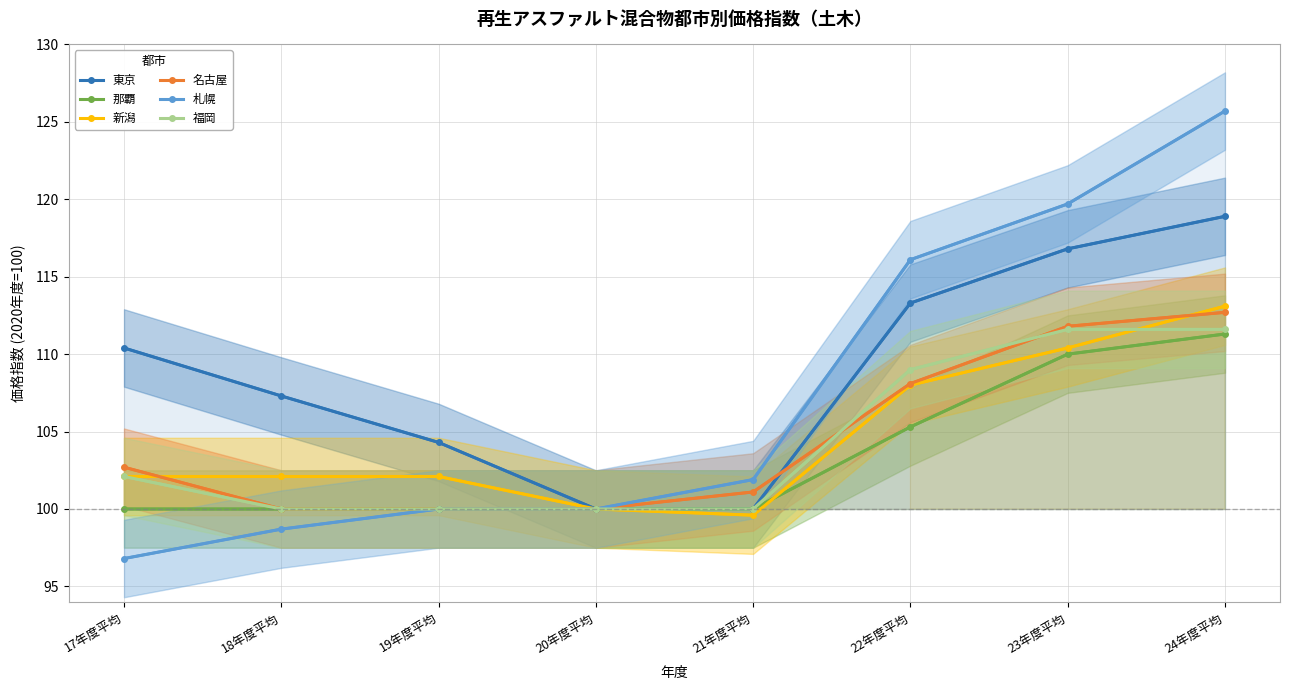

At which label does 札幌 first exceed 101?

21年度平均